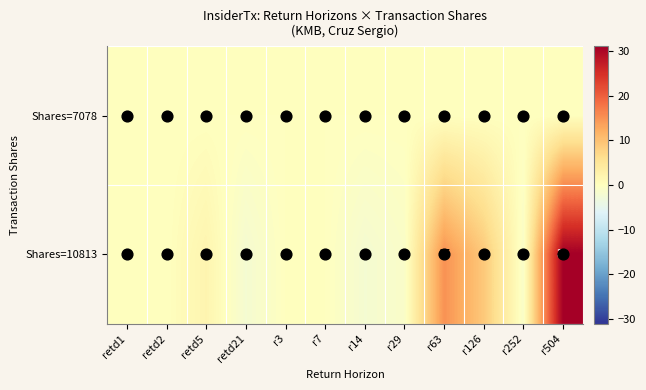

Rank the series by their average value, from lowest to highest.

Shares=7078, Shares=10813